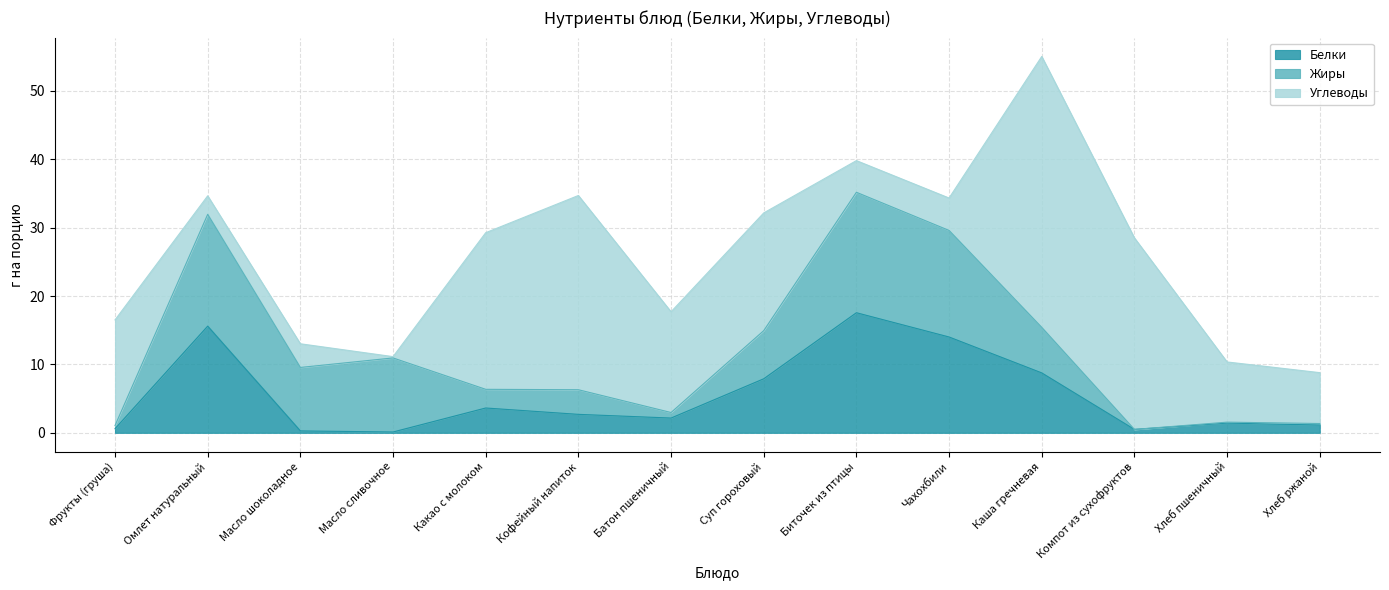

Reading left to right, extract all data points from this chart.

Белки: Фрукты (груша)=0.6	Омлет натуральный=15.6	Масло шоколадное=0.3	Масло сливочное=0.1	Какао с молоком=3.6	Кофейный напиток=2.7	Батон пшеничный=2.2	Суп гороховый=7.9	Биточек из птицы=17.6	Чахохбили=14.0	Каша гречневая=8.8	Компот из сухофруктов=0.5	Хлеб пшеничный=1.4	Хлеб ржаной=1.1
Жиры: Фрукты (груша)=0.5	Омлет натуральный=16.4	Масло шоколадное=9.3	Масло сливочное=10.8	Какао с молоком=2.7	Кофейный напиток=3.6	Батон пшеничный=0.8	Суп гороховый=7.0	Биточек из птицы=17.6	Чахохбили=15.6	Каша гречневая=6.7	Компот из сухофруктов=0.0	Хлеб пшеничный=0.1	Хлеб ржаной=0.2
Углеводы: Фрукты (груша)=15.4	Омлет натуральный=2.7	Масло шоколадное=3.5	Масло сливочное=0.2	Какао с молоком=22.9	Кофейный напиток=28.4	Батон пшеничный=14.7	Суп гороховый=17.2	Биточек из птицы=4.6	Чахохбили=4.7	Каша гречневая=39.6	Компот из сухофруктов=28.0	Хлеб пшеничный=8.8	Хлеб ржаной=7.4